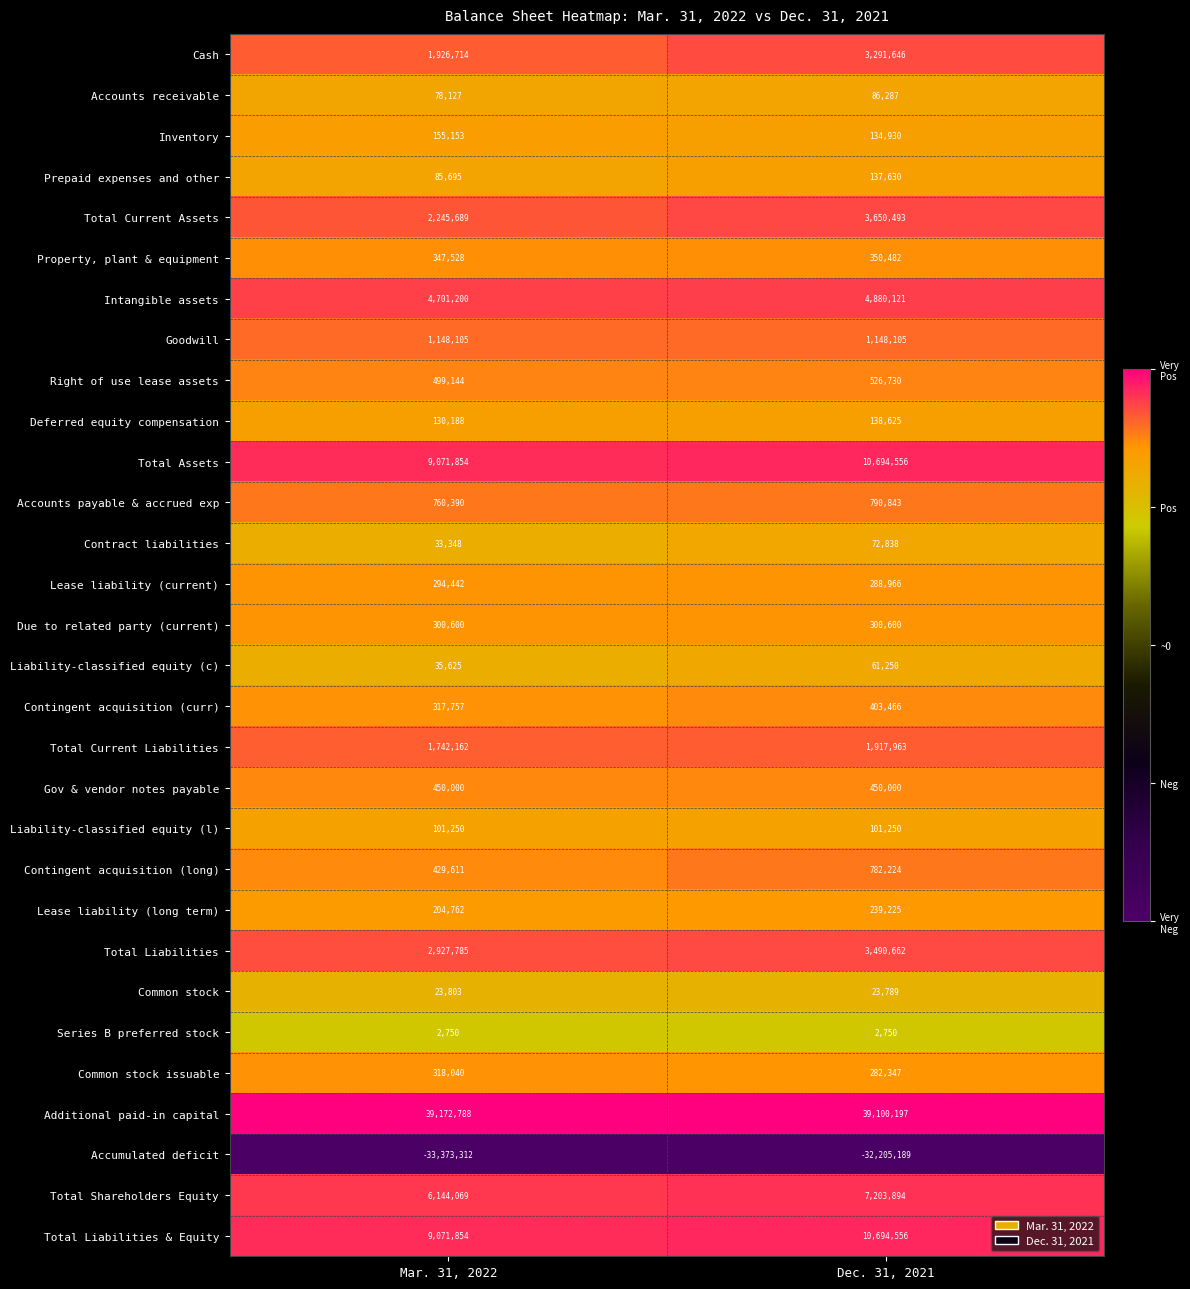

What is the smallest value displayed?

-33373312